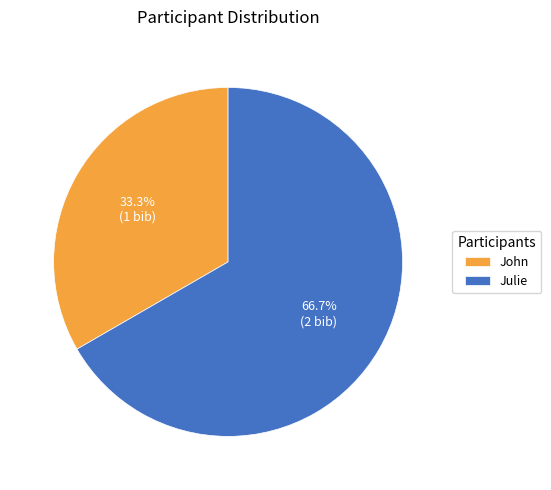

Approximately how many times larger is the value at John compared to Julie?

0.5